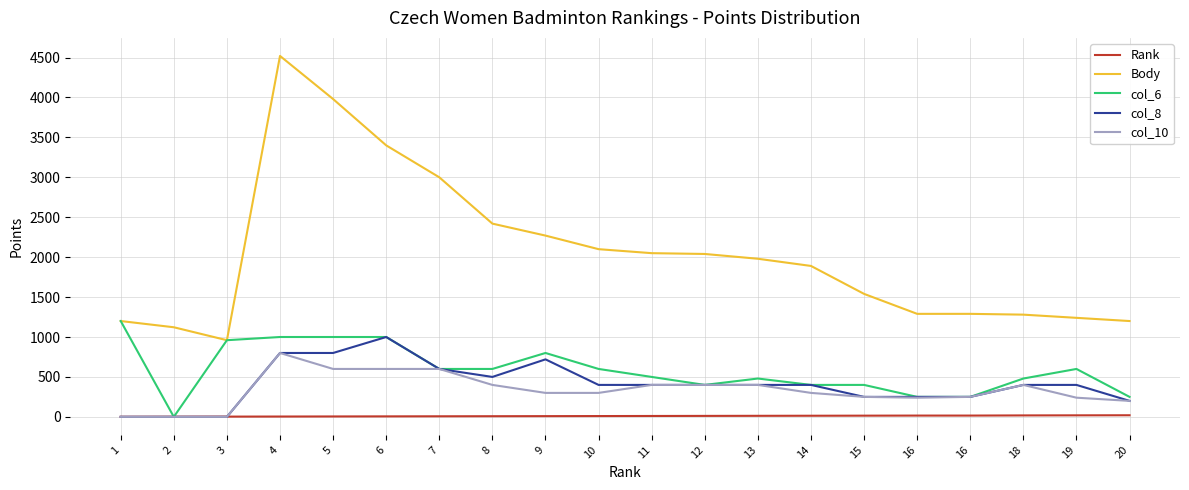

Reading right to left, list all the values displayed in this chart.

Rank: 20	19	18	16	16	15	14	13	12	11	10	9	8	7	6	5	4	3	2	1
Body: 1200	1240	1280	1290	1290	1540	1890	1980	2040	2050	2100	2270	2420	3000	3400	3980	4520	960	1122	1200
col_6: 250	600	480	250	250	400	400	480	400	500	600	800	600	600	1000	1000	1000	960	0	1200
col_8: 200	400	400	250	250	250	400	400	400	400	400	720	500	600	1000	800	800	0	0	0
col_10: 200	240	400	250	240	250	300	400	400	400	300	300	400	600	600	600	800	0	0	0